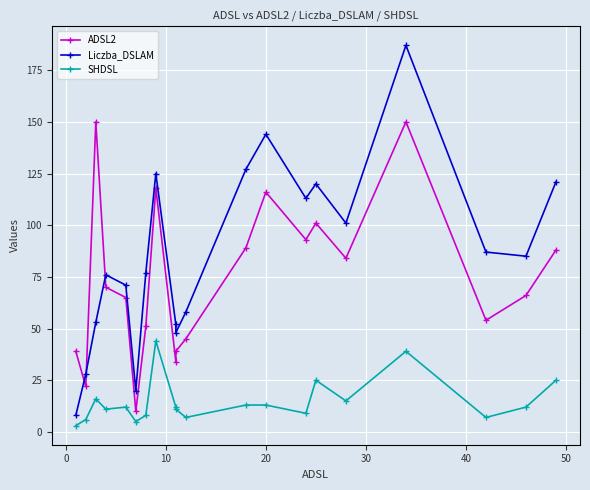

Reading left to right, transcribe all the data shown in this chart.

ADSL2: 39	22	150	70	65	10	51	118	34	39	45	89	116	93	101	84	150	54	66	88
Liczba_DSLAM: 8	28	53	76	71	20	77	125	52	48	58	127	144	113	120	101	187	87	85	121
SHDSL: 3	6	16	11	12	5	8	44	12	11	7	13	13	9	25	15	39	7	12	25